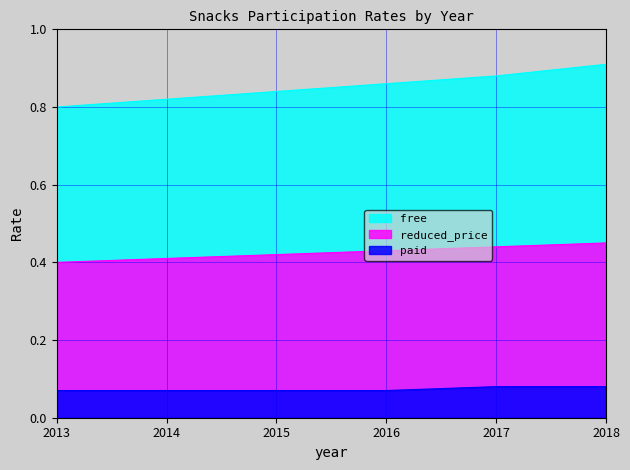

True or false: free and paid cross at least once.

False